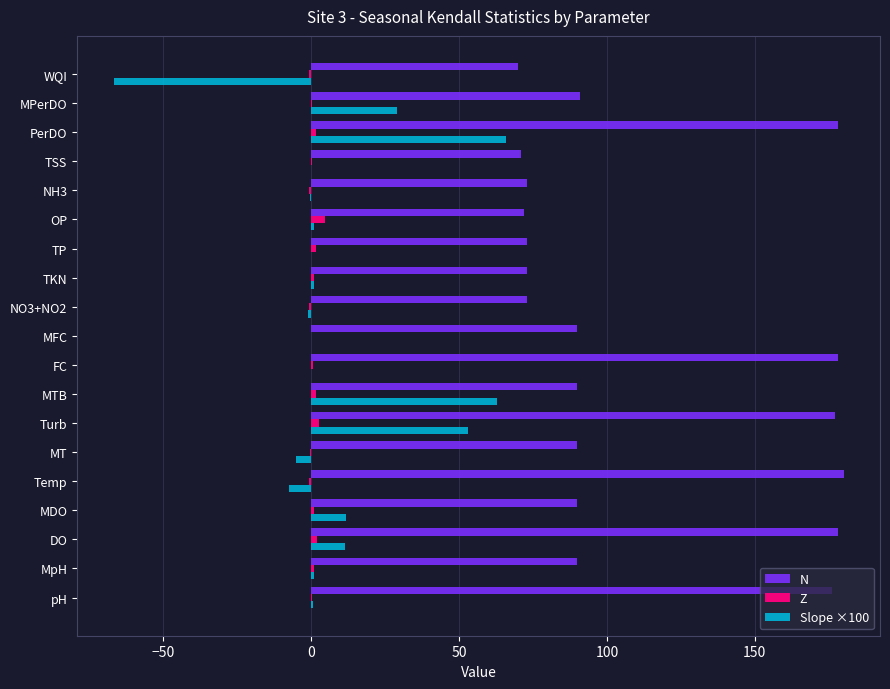

Between Temp and WQI, which series saw the biggest shift?

N